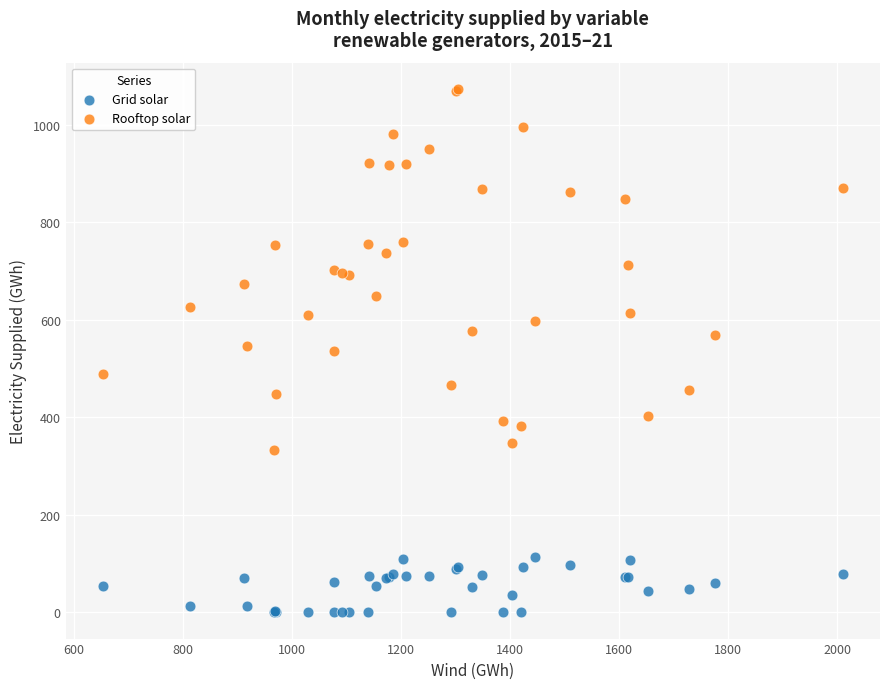

Which series contains the highest Y value?

Rooftop solar